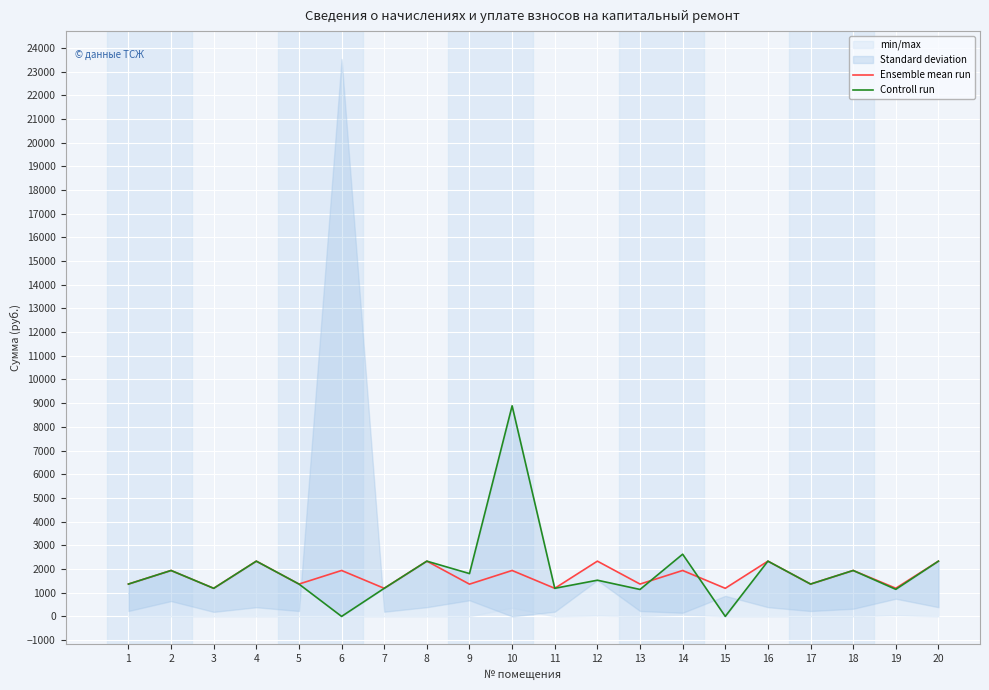

Between 9 and 10, which is larger?

10